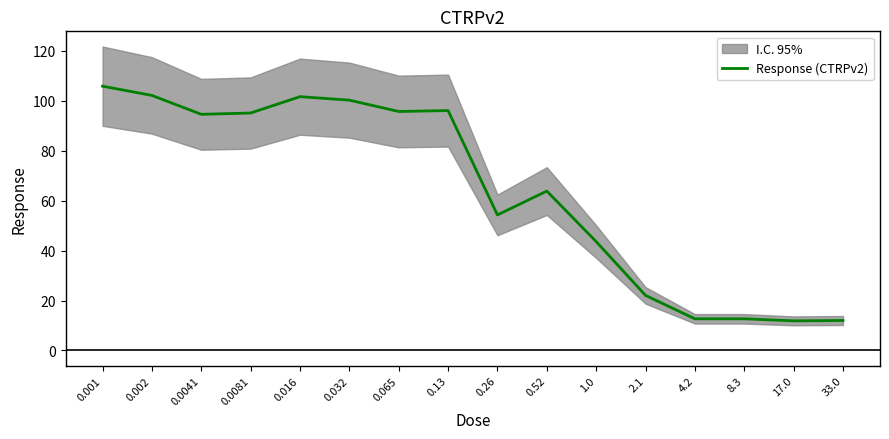

List the labels in order of value, largest first.

0.001, 0.002, 0.016, 0.032, 0.13, 0.065, 0.0081, 0.0041, 0.52, 0.26, 1.0, 2.1, 4.2, 8.3, 33.0, 17.0